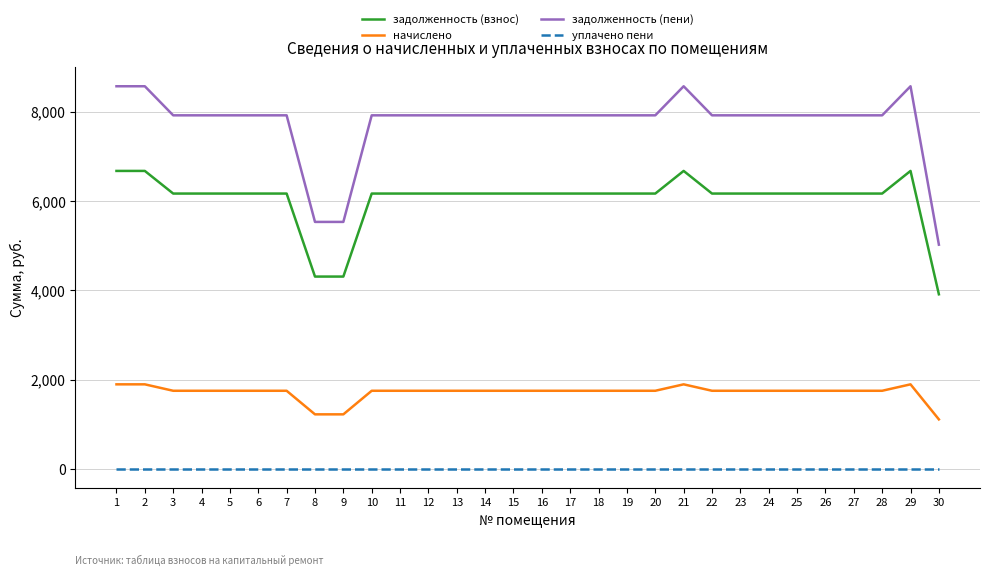

Is the value of задолженность (пени) at 6 greater than the value of уплачено пени at 6?

Yes